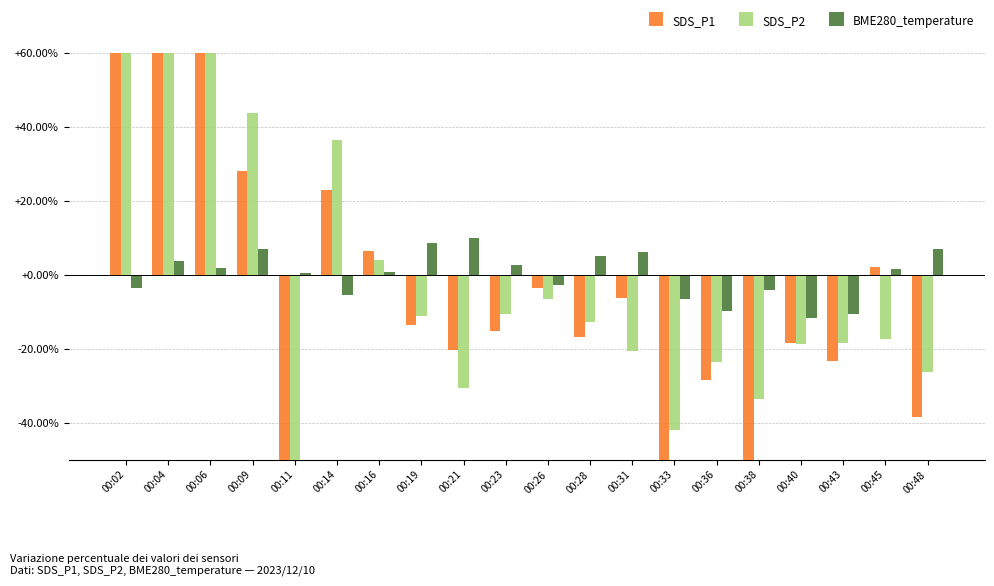

Where does the SDS_P2 series first go above -12?

00:02